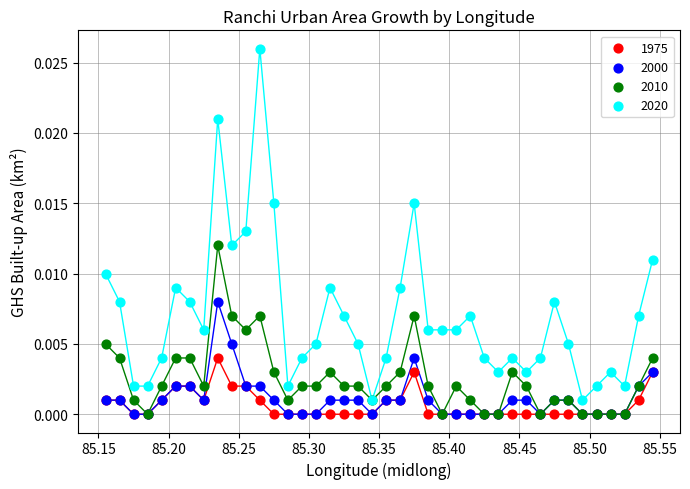

What are all the series names shown in the legend?

1975, 2000, 2010, 2020